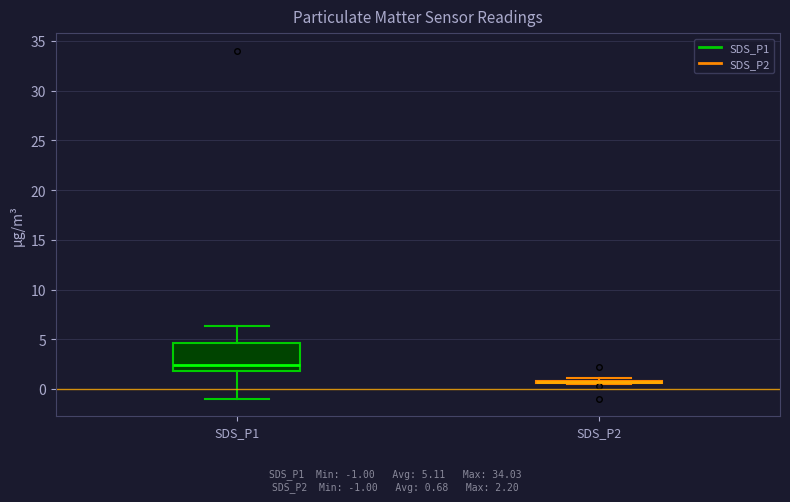

Where is the upper edge of the box for SDS_P1 on the y-axis? The values are not printed on the chart, so give them approximately, as read against the axis.

4.5